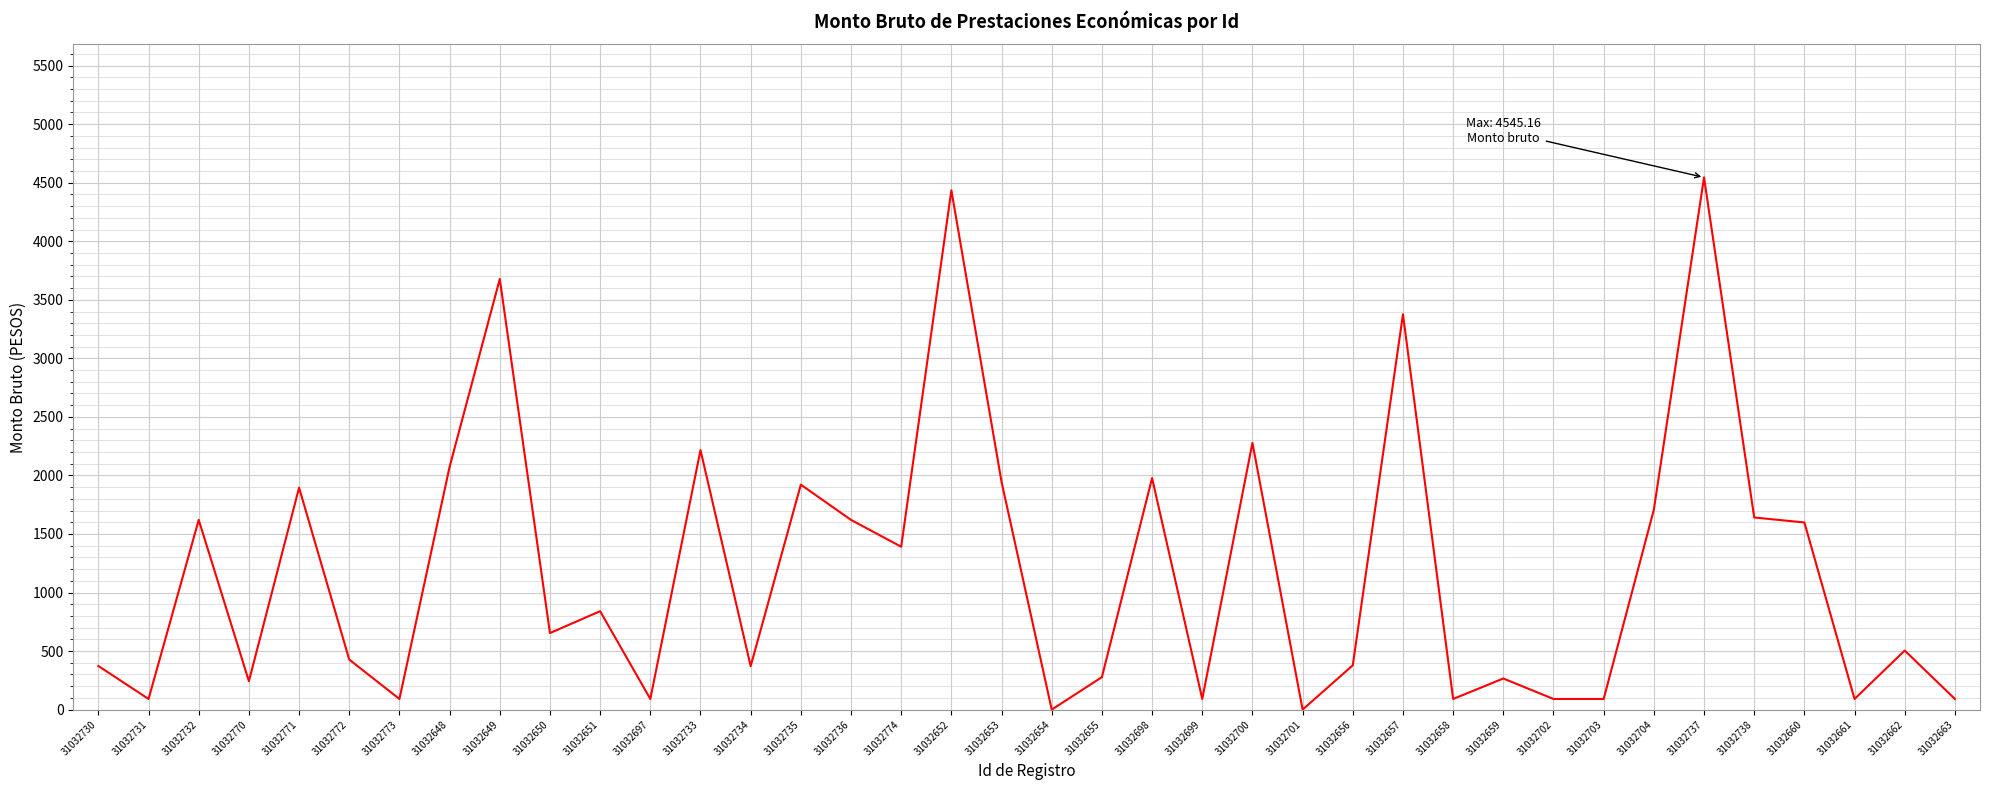

What is the difference between the second highest and minimum values?

4434.9